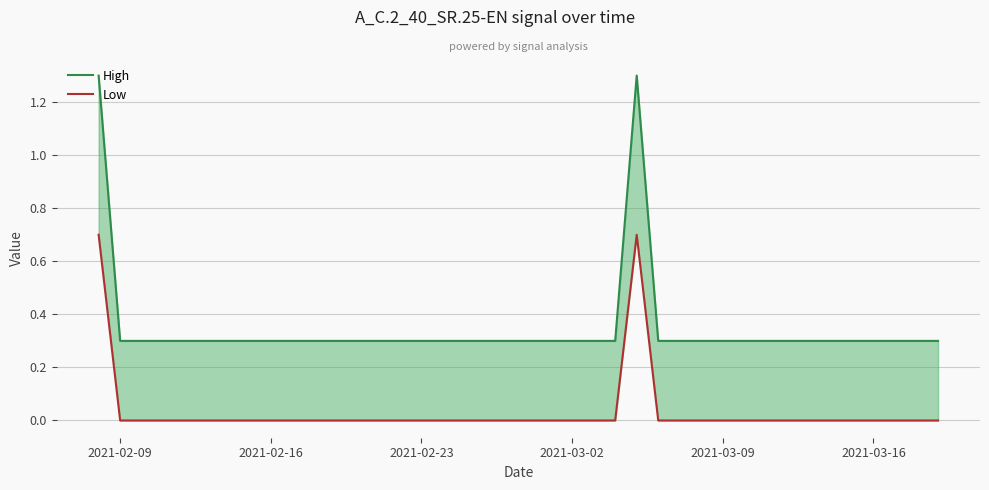

True or false: High has a value of 0.5 at 2021-02-16.

False